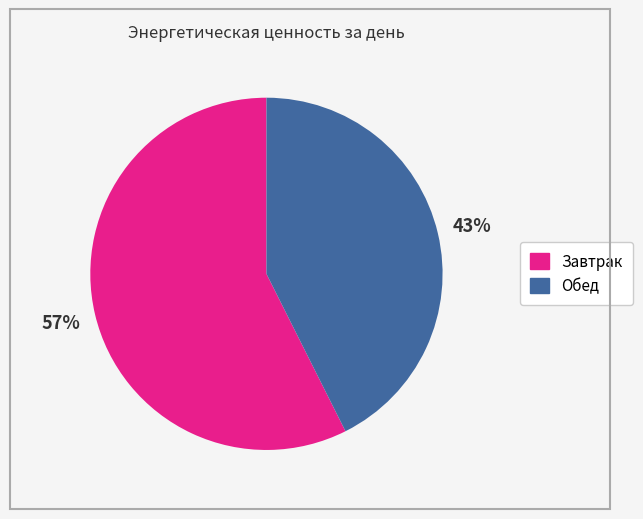

What is the smallest slice in the pie chart?

Обед